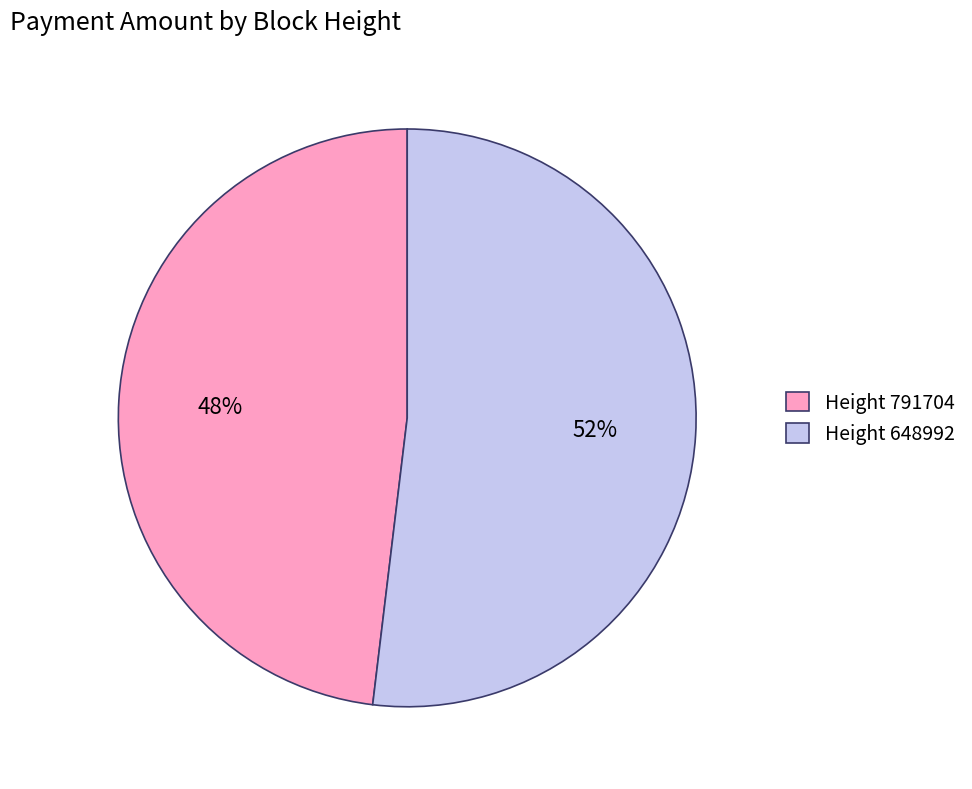

Is the sum of Height 791704 and Height 648992 greater than half?

Yes